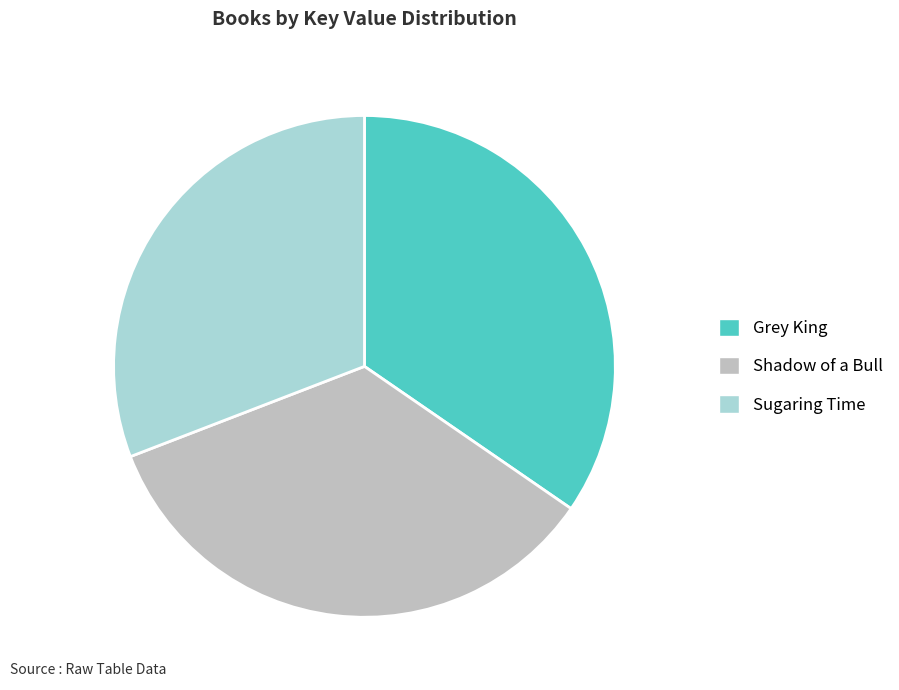

Combined, do Grey King and Sugaring Time account for over 50%?

Yes